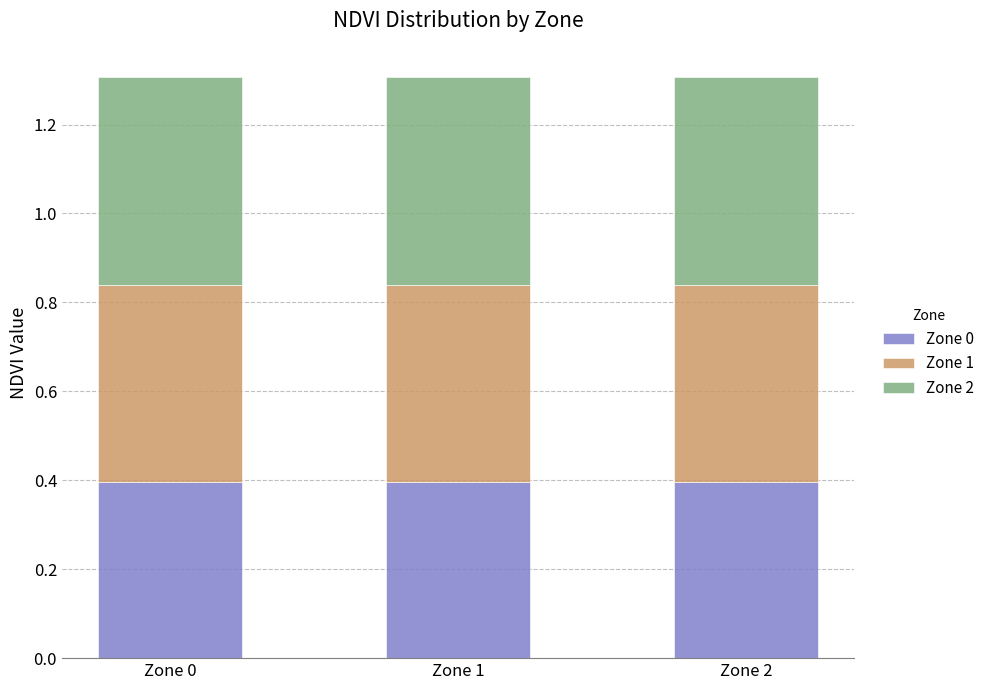

What is the total value across all series at Zone 0?

1.3